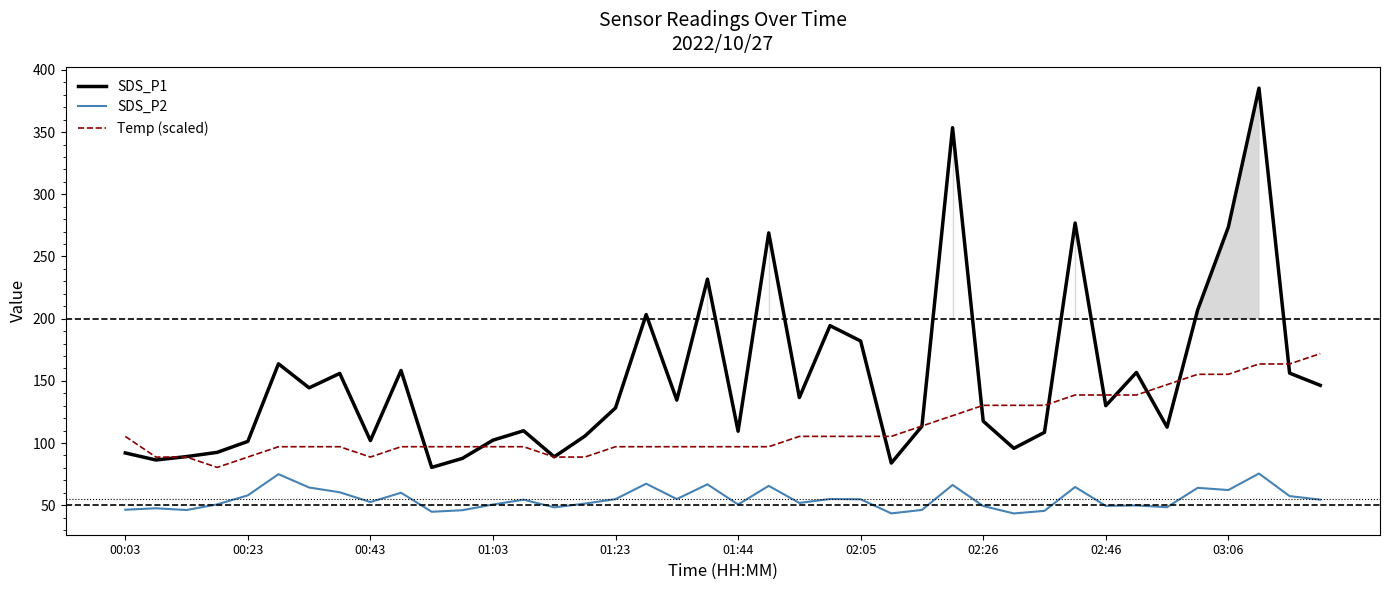

True or false: SDS_P1 and SDS_P2 cross at least once.

False